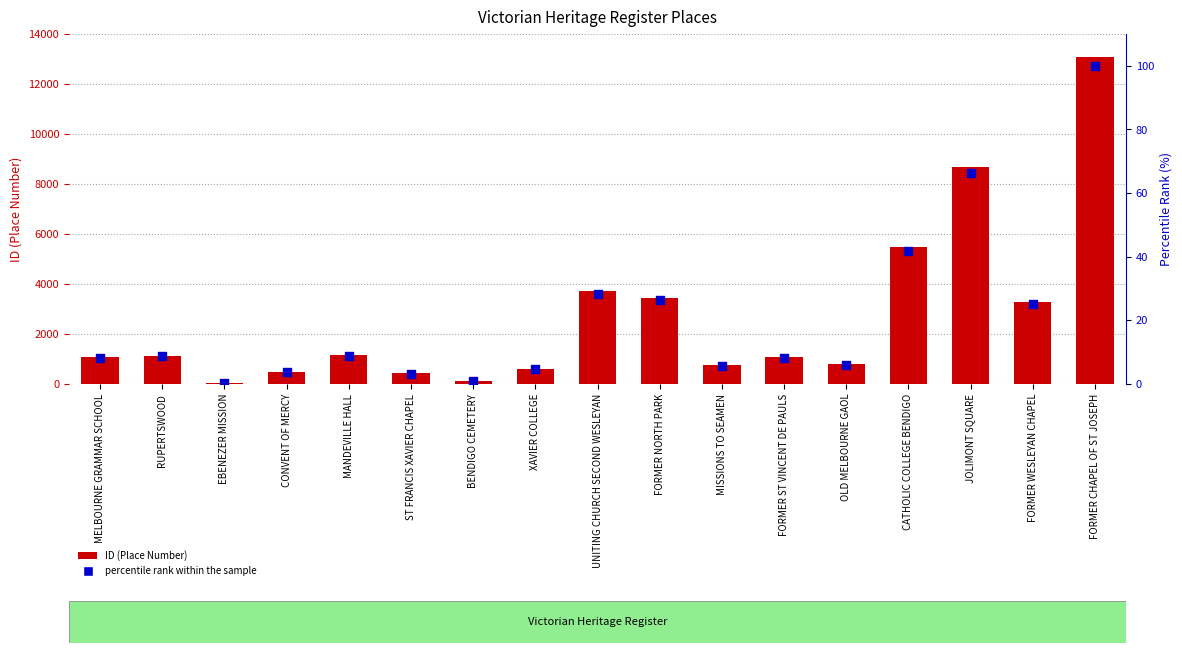

Which series reaches the minimum Y coordinate?

percentile rank within the sample